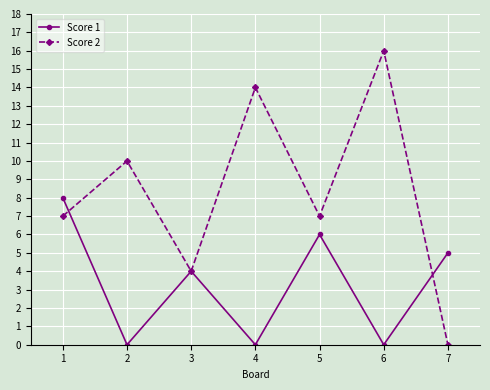

Which series ends up on top after the final intersection of Score 2 and Score 1?

Score 1